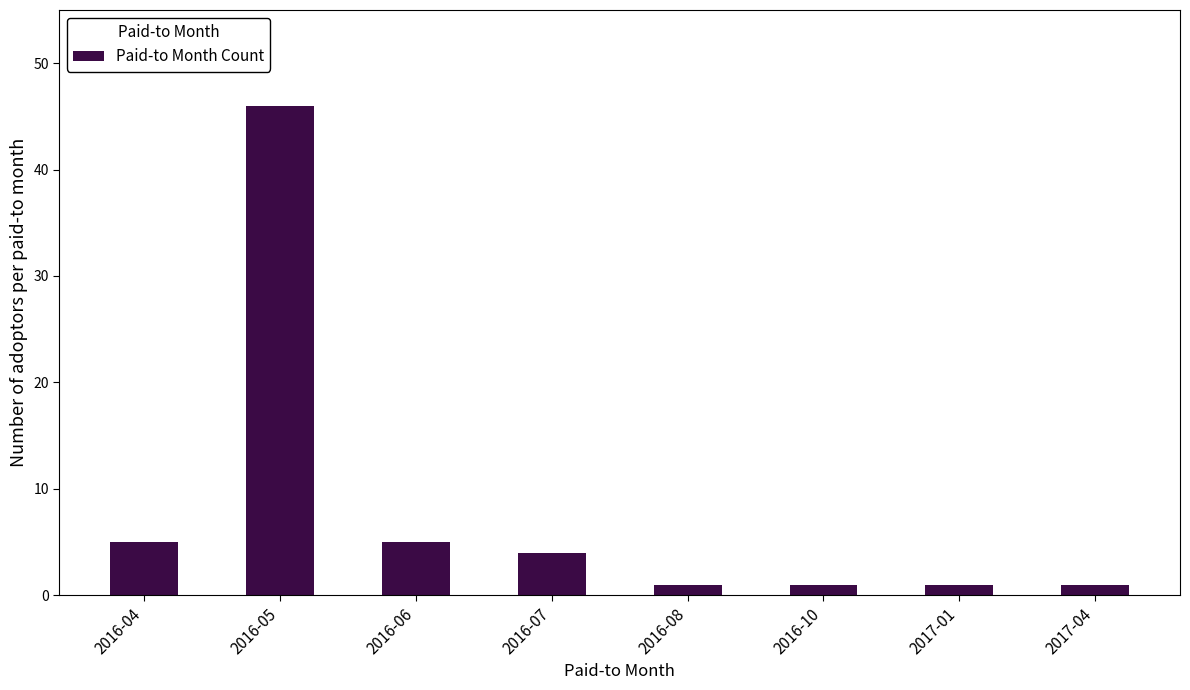

What is the value of the 4th bar from the left?

4